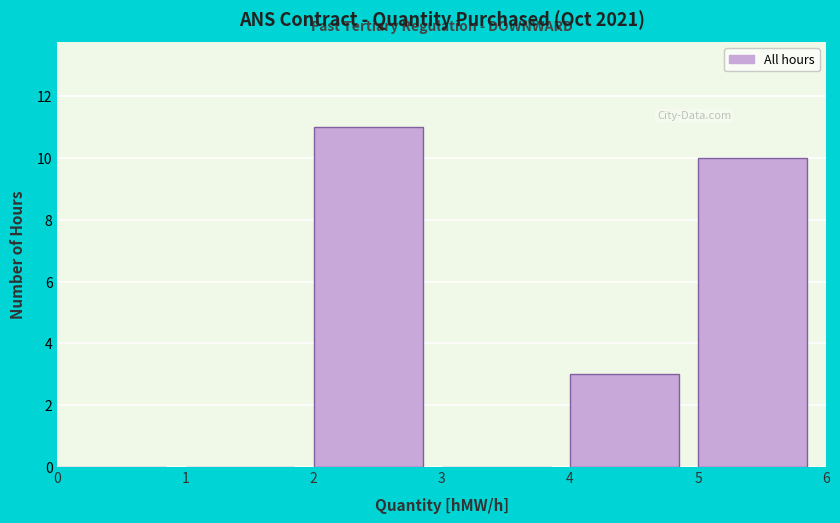

Reading left to right, transcribe this chart: for each bar, give the range it covers on the x-axis and its height. The values are not printed on the chart, so give them approximately, as read against the axis.

0 to 1: 0
1 to 2: 0
2 to 3: 11
3 to 4: 0
4 to 5: 3
5 to 6: 10